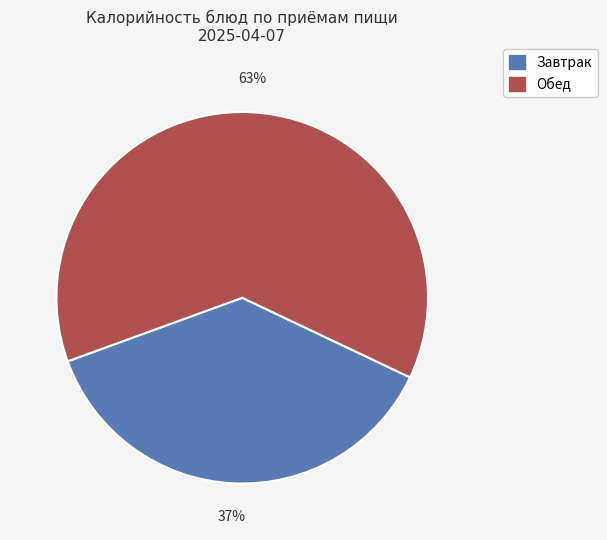

To the nearest percent, what is the average slice percentage?

50%